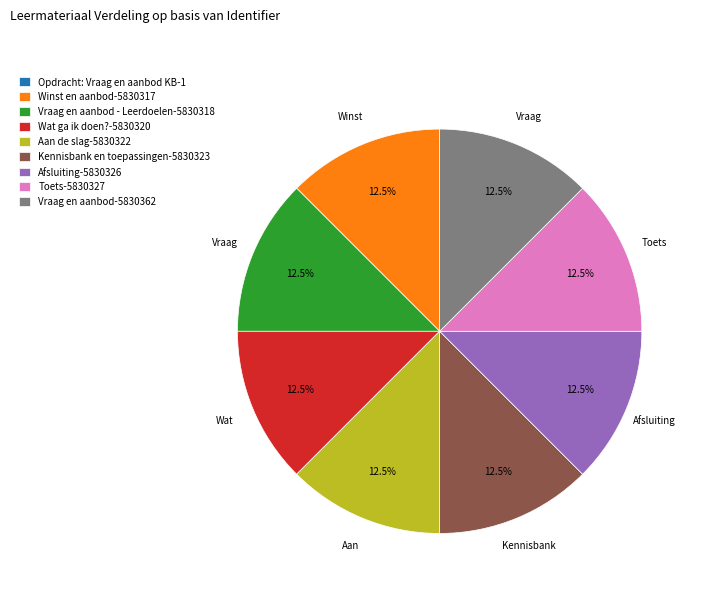

What is the ratio of the value at Aan de slag-5830322 to the value at Toets-5830327?

1.0